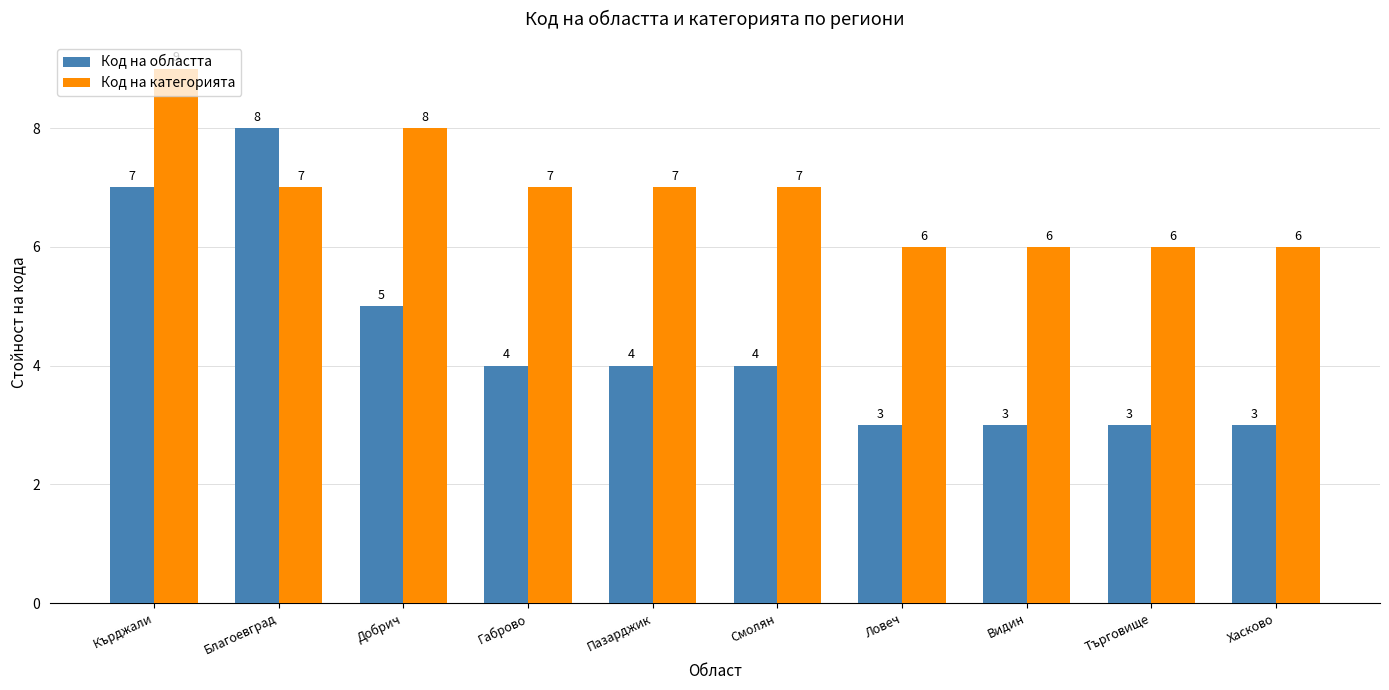

What is the sum of all Код на категорията values?

69